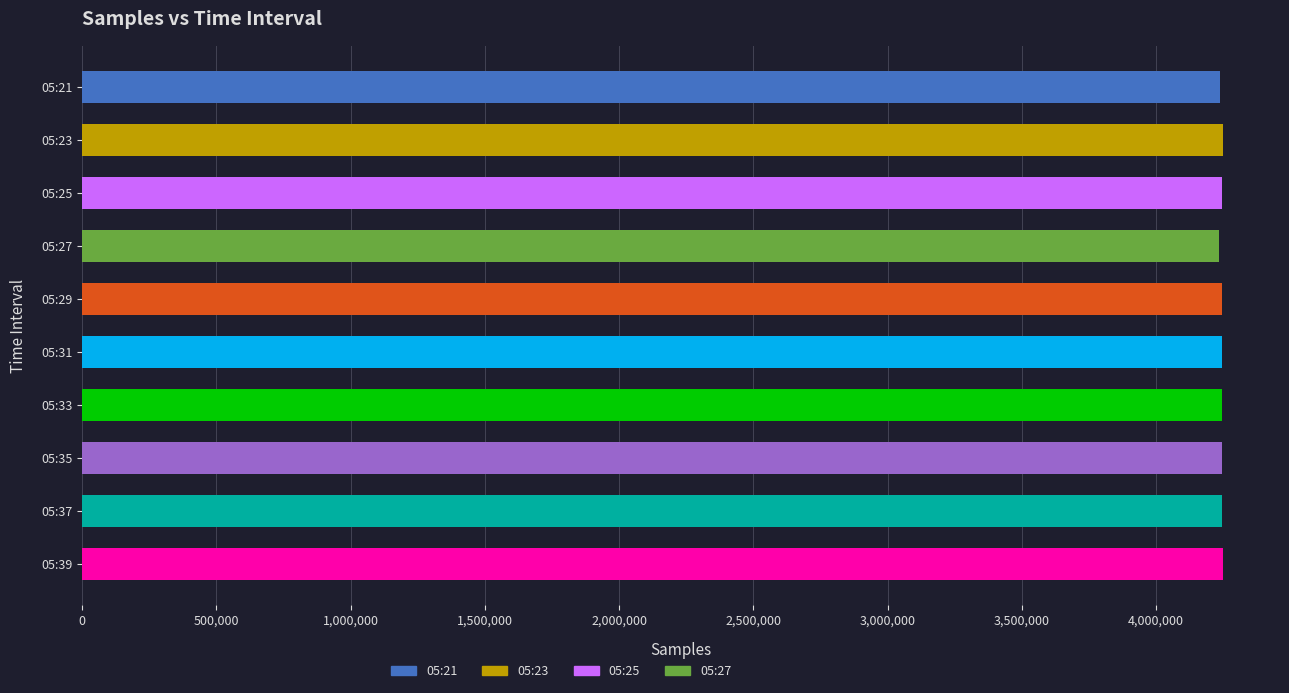

What is the value of the 3rd bar from the top?

4245385